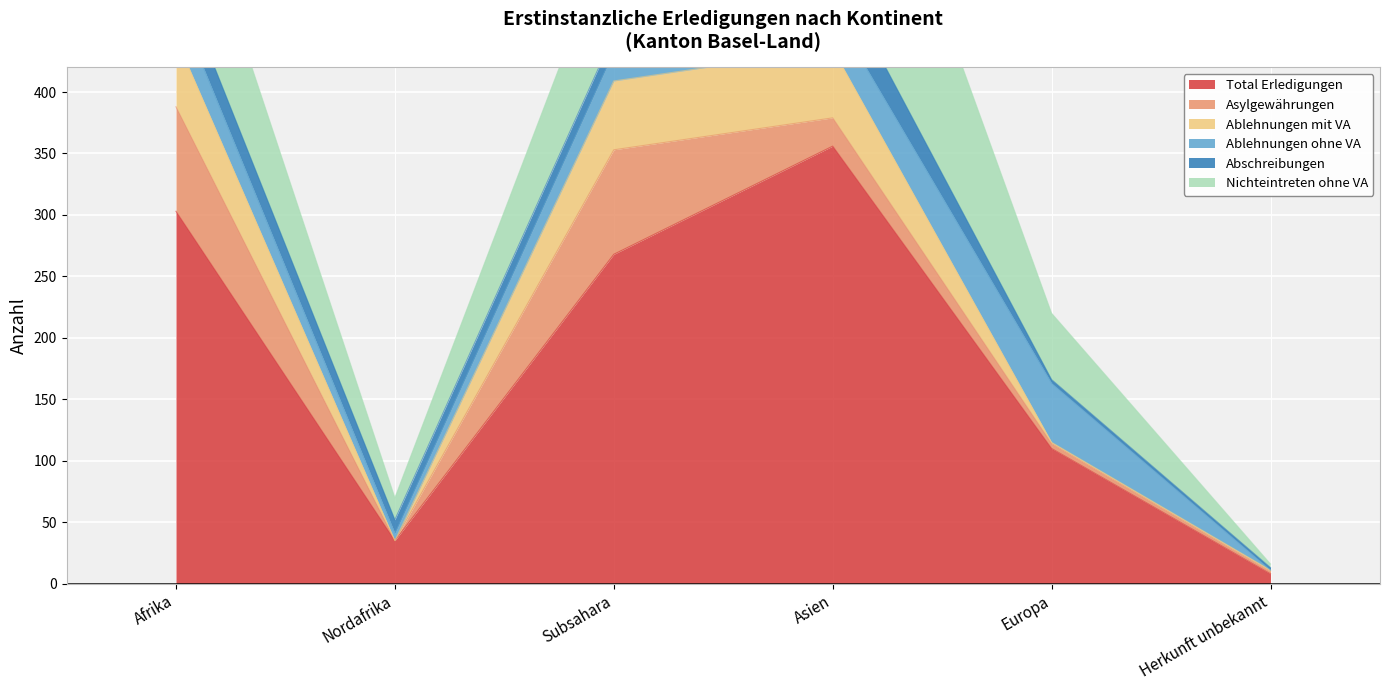

The value of Ablehnungen ohne VA at Asien is 55. True or false?

False